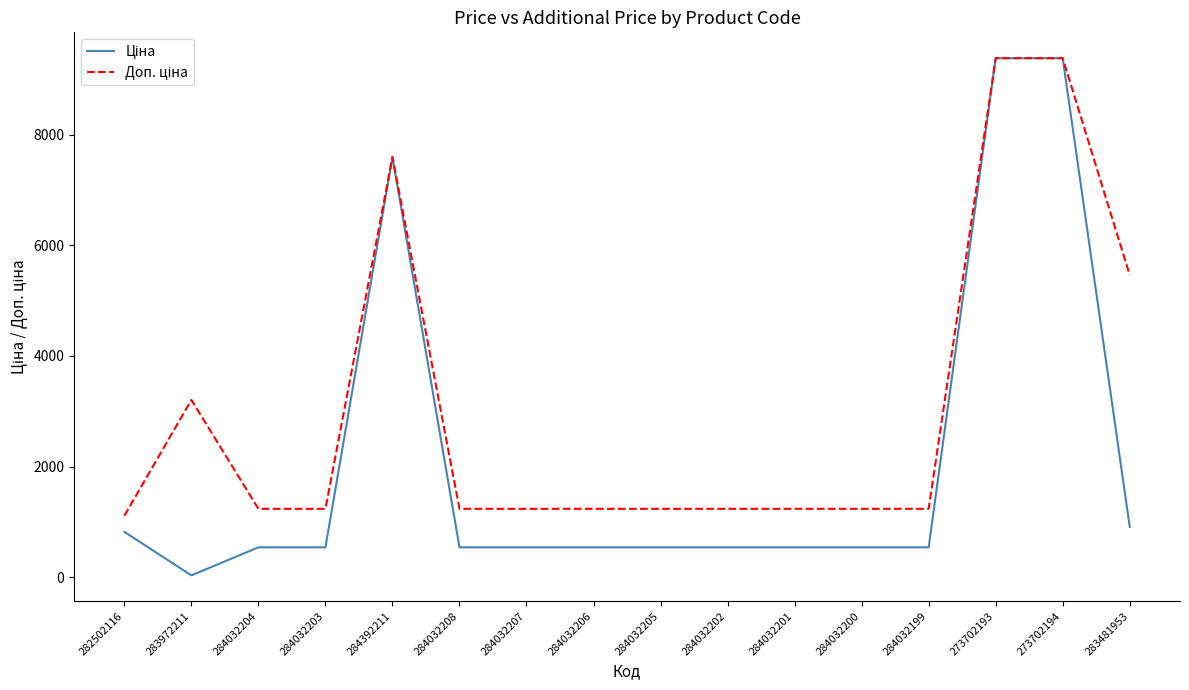

What is the difference between the highest and lowest values at 284032201?

696.4